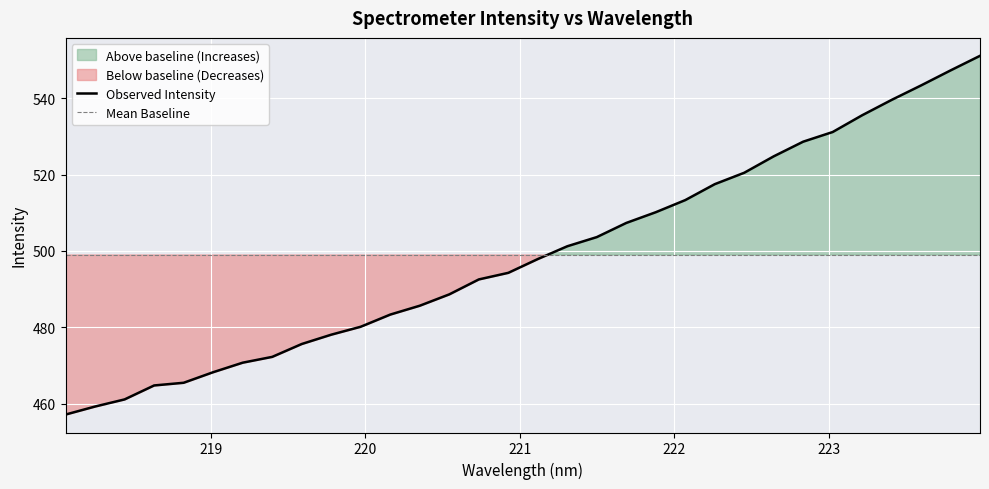

After their last crossing, which series has the higher values: Observed Intensity or Mean Baseline?

Observed Intensity